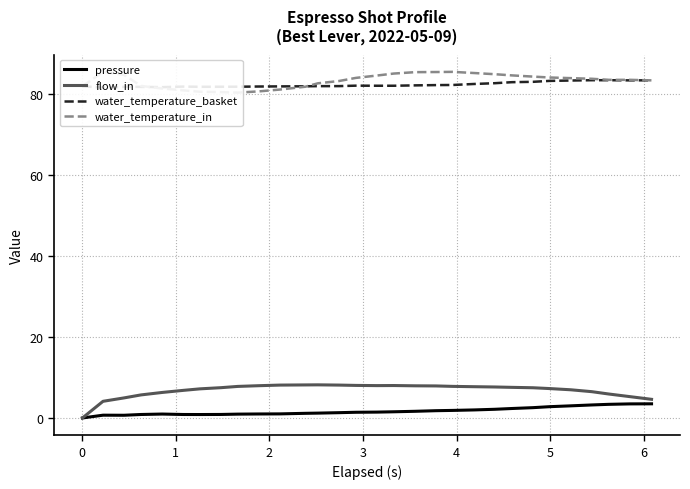

True or false: flow_in and pressure intersect in this chart.

False